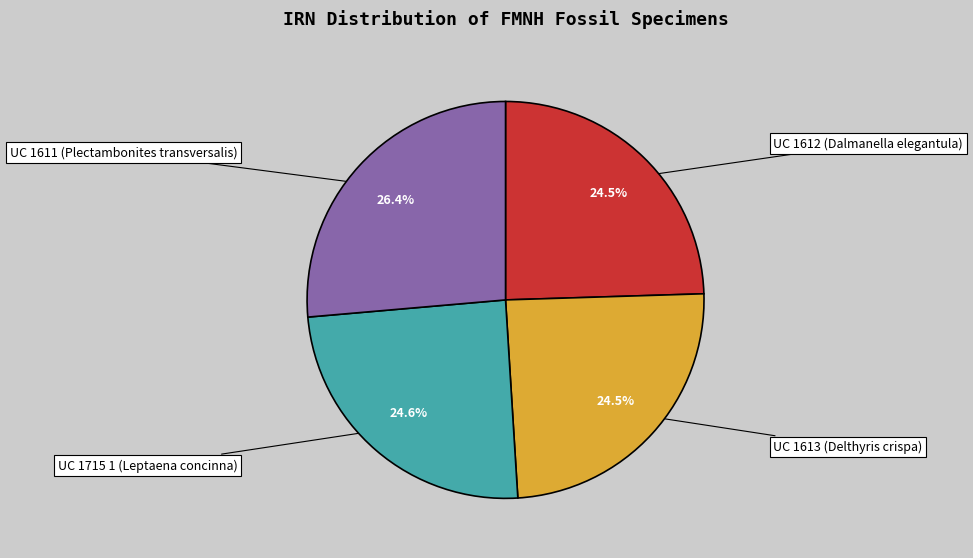

Is it true that UC 1715 1 (Leptaena concinna) is 17% of the pie?

False